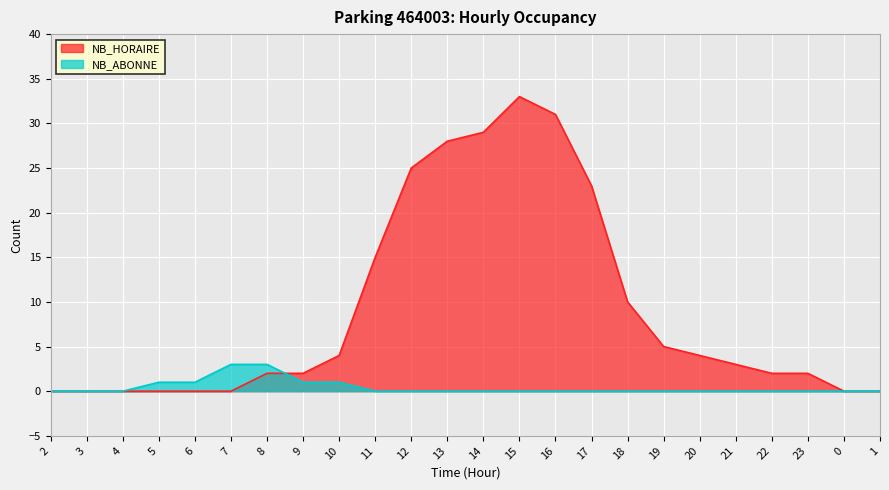

Which series changed the most between 2 and 20?

NB_HORAIRE